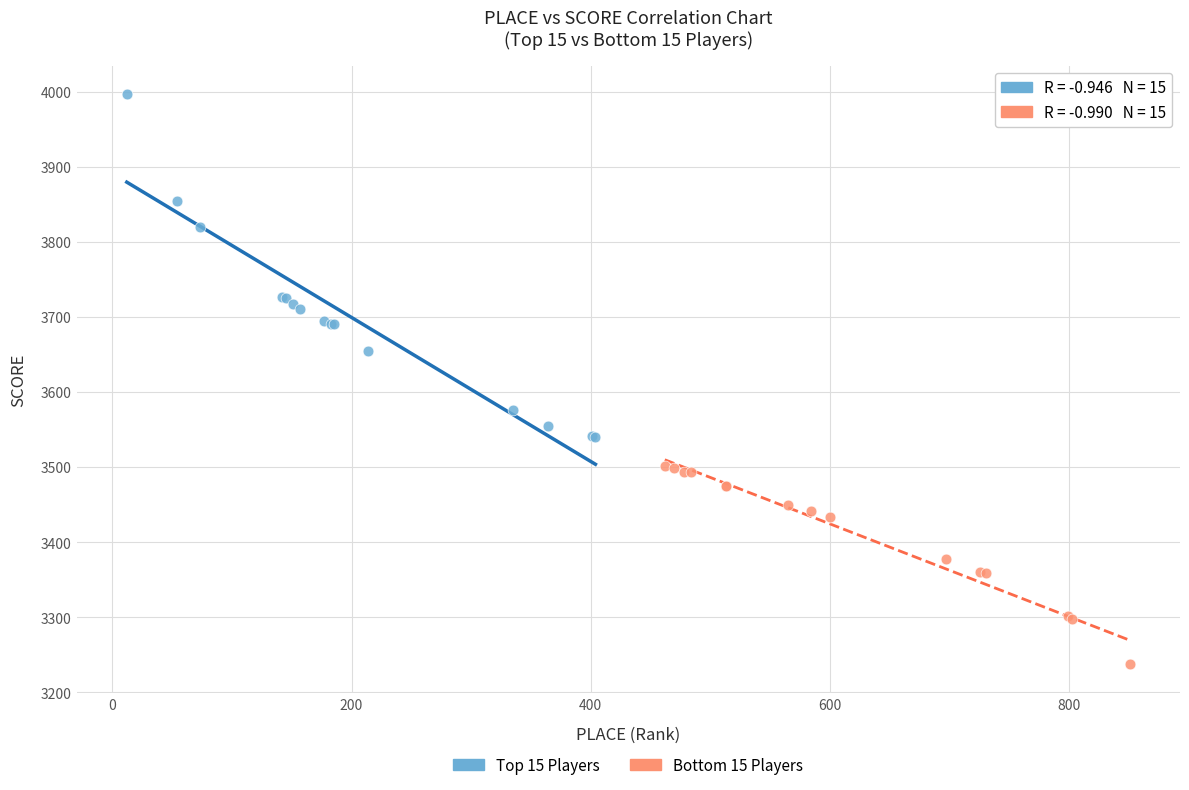

Which series reaches the maximum Y coordinate?

Top 15 Players